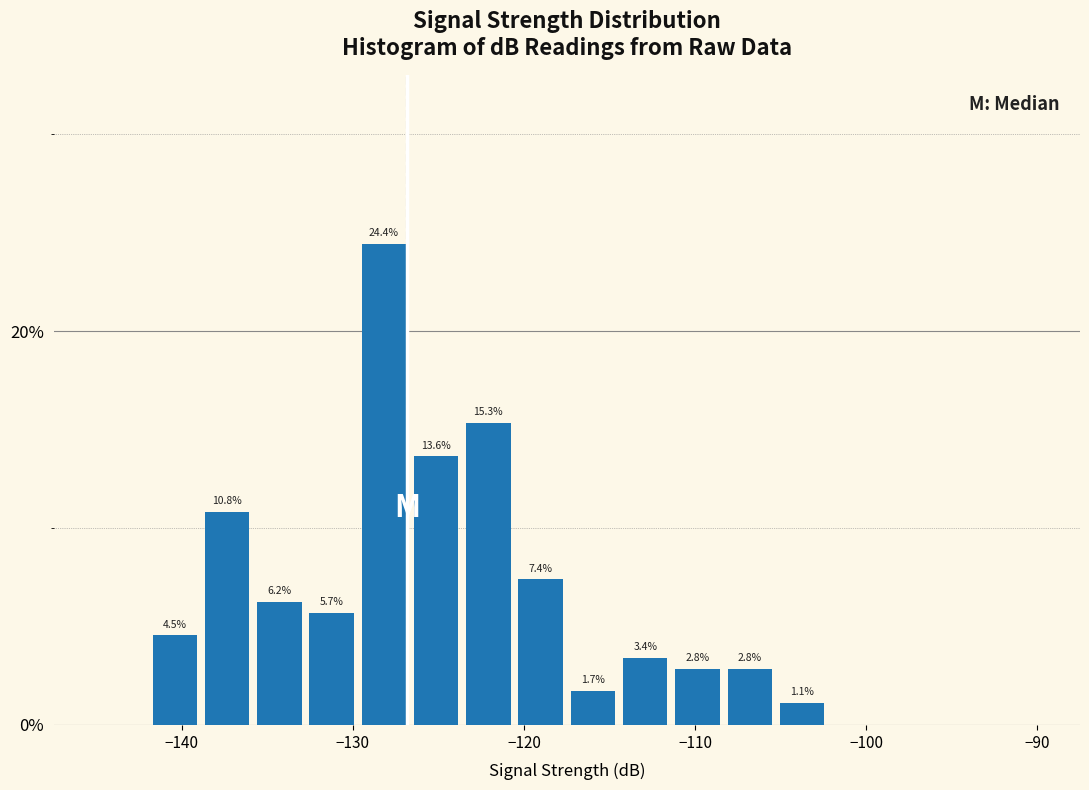

Read against the x-axis, roughly where is the centre of the tallest bar?

-128